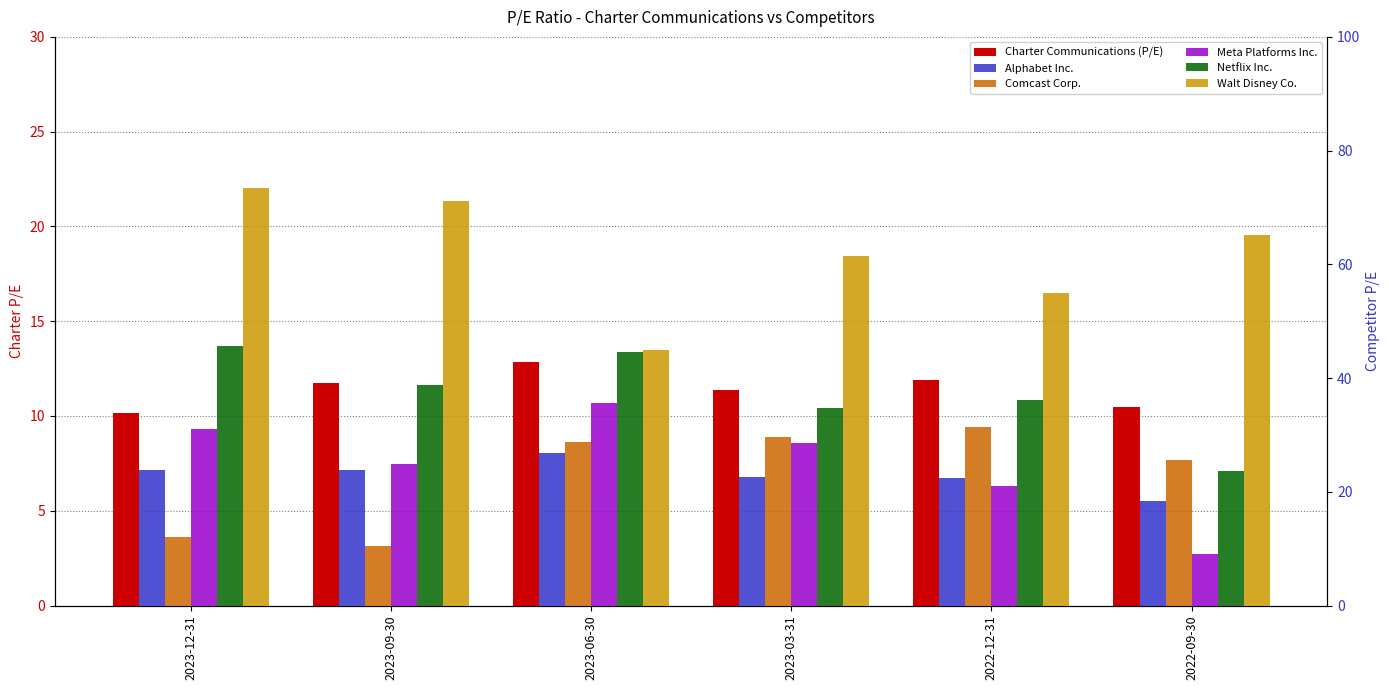

Are the bars grouped side by side (vs. stacked)?

Yes